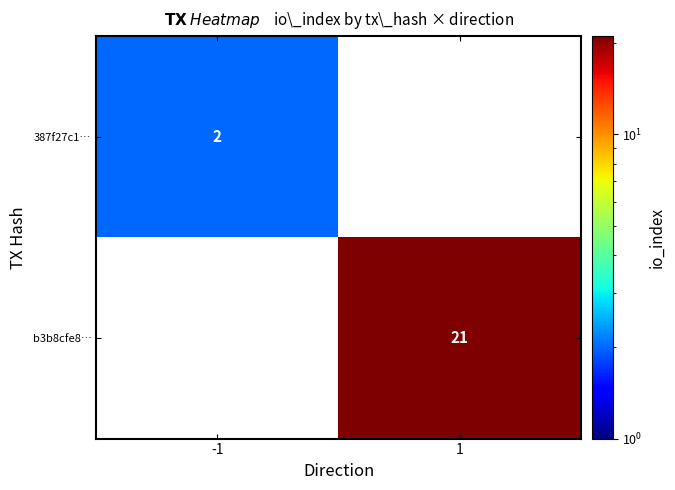

Which label corresponds to the largest value in the chart?

1